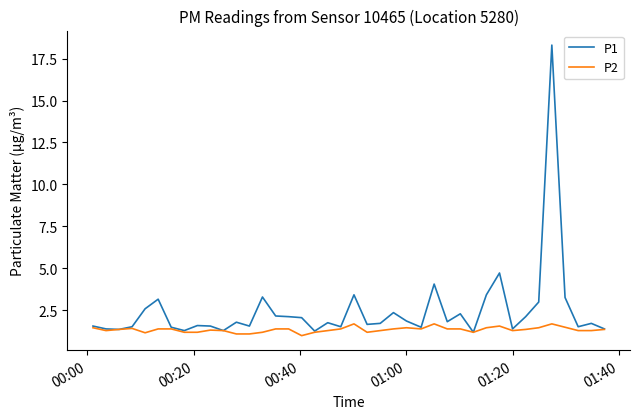

List the series in order of their peak value, lowest first.

P2, P1